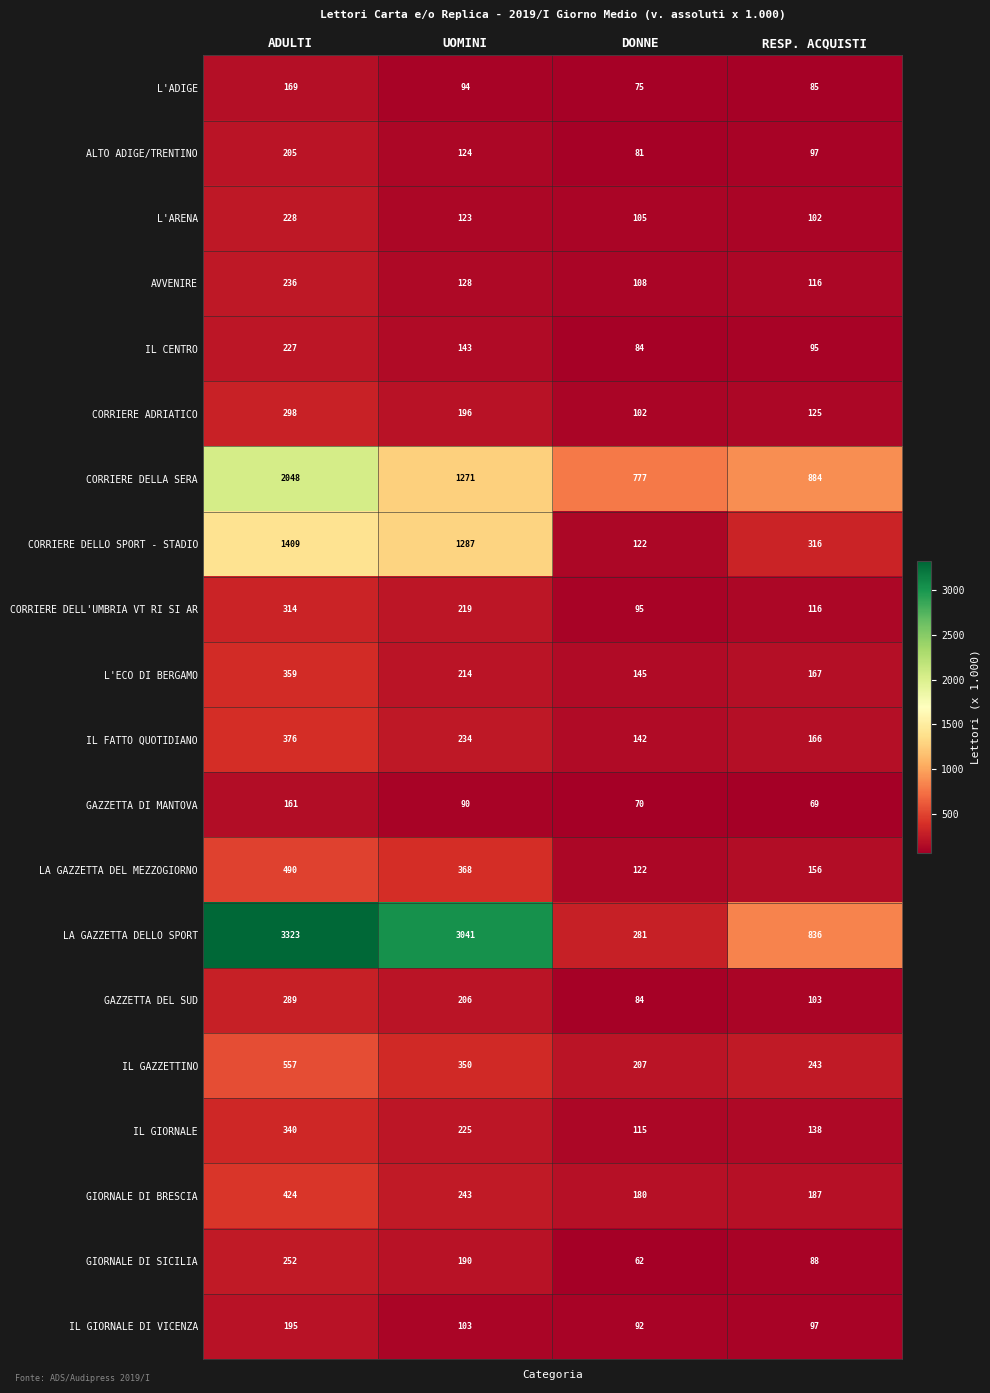

At which label does GAZZETTA DI MANTOVA first exceed 90?

ADULTI